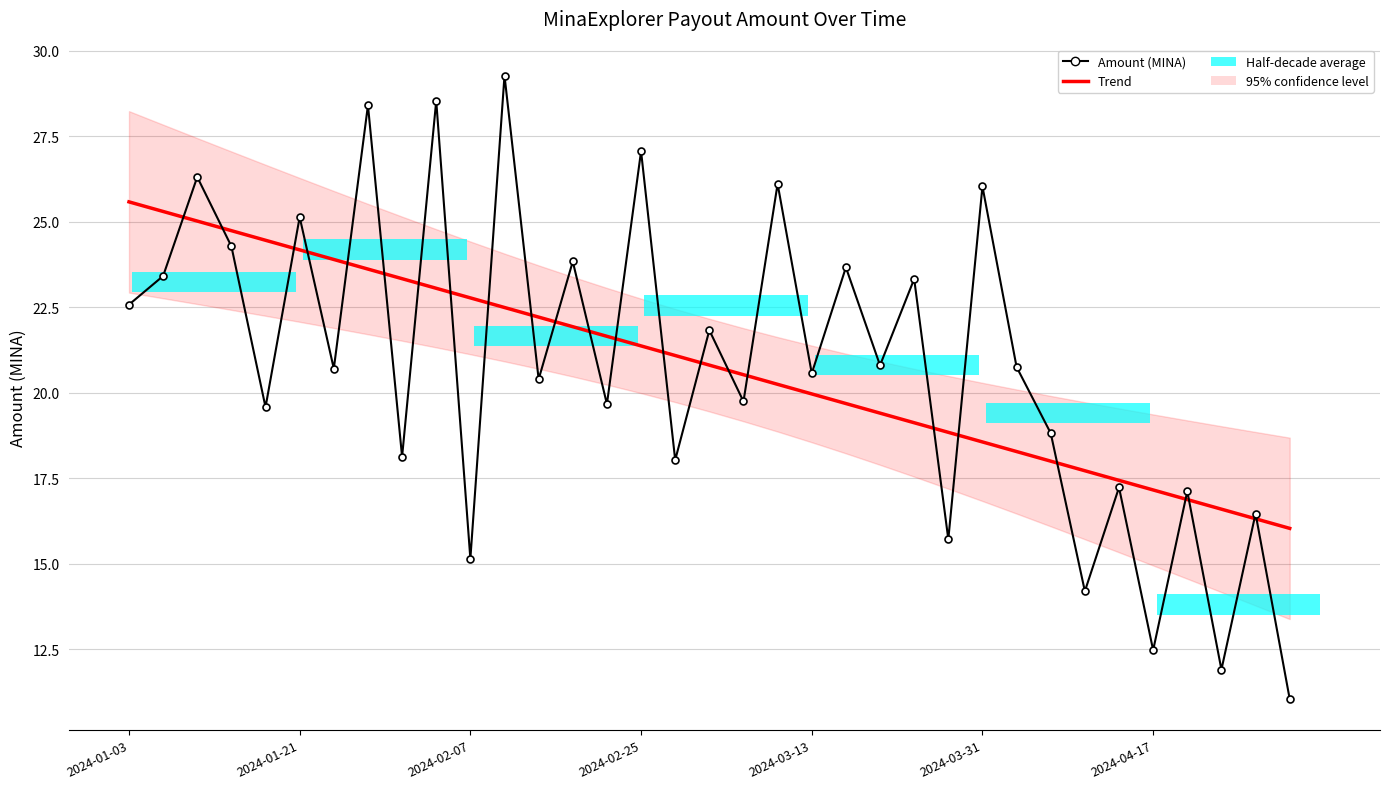

Does the chart contain any negative values?

No